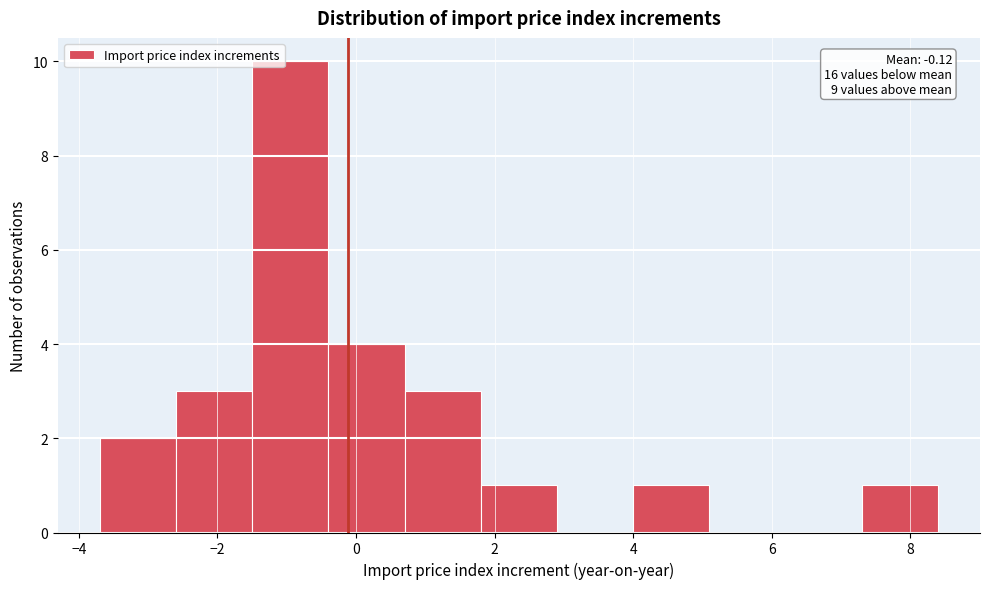

Which range on the x-axis has the tallest bar?

-1.5 to -0.4